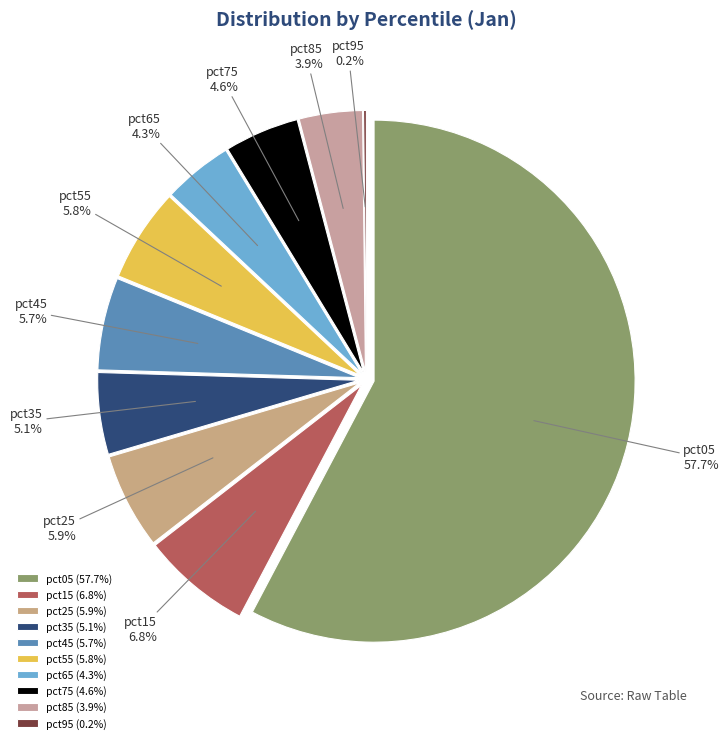

Which slice is the smallest?

pct95